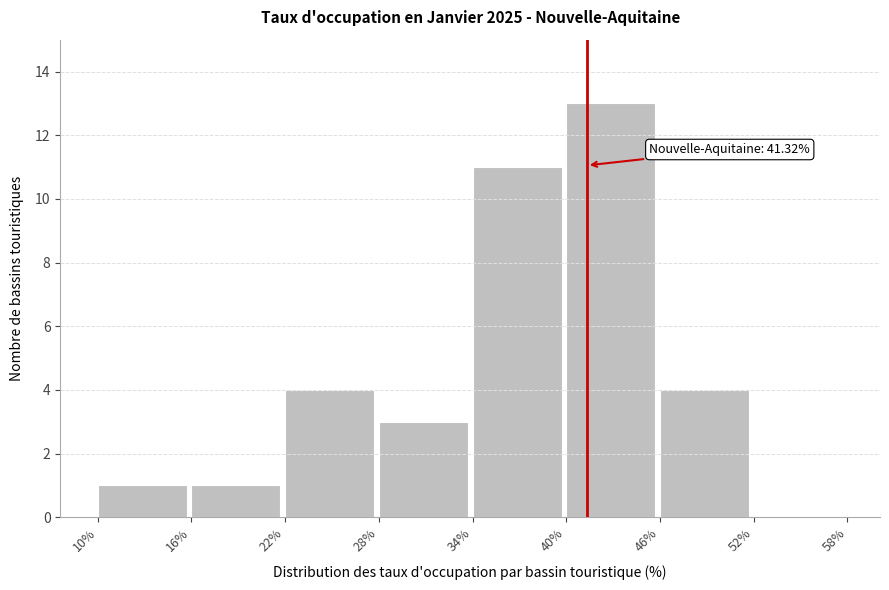

Over which range of the x-axis is the bar tallest?

40% to 46%